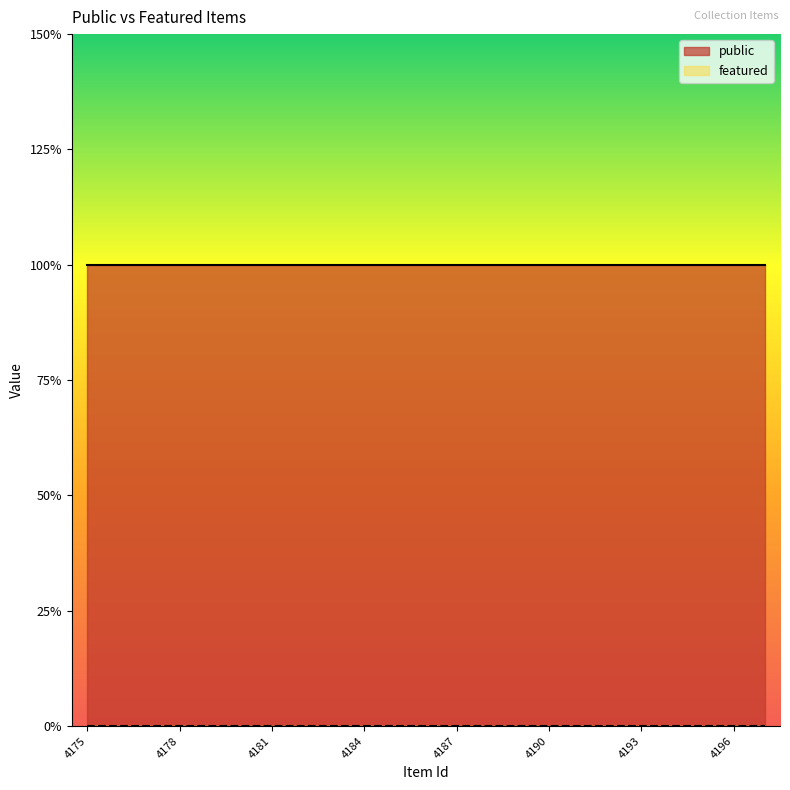

Which series has the largest range (max minus min)?

public